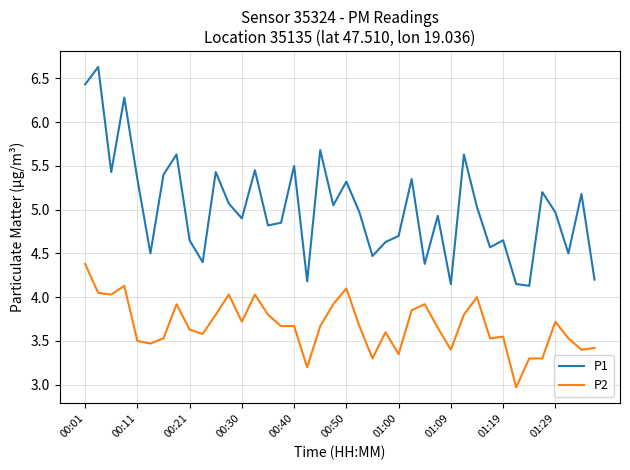

Which series has the largest range (max minus min)?

P1